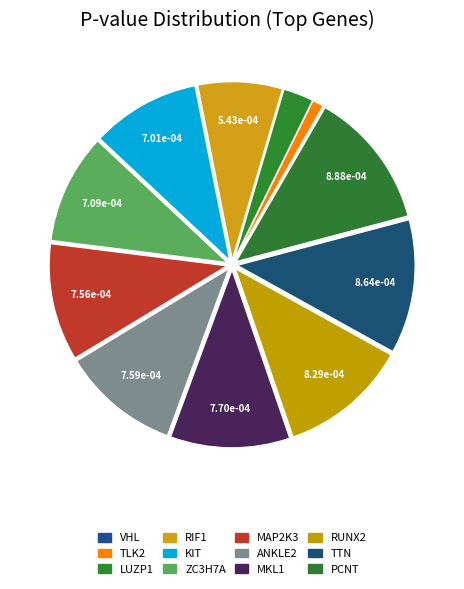

To the nearest percent, what portion does TTN represent?

12%